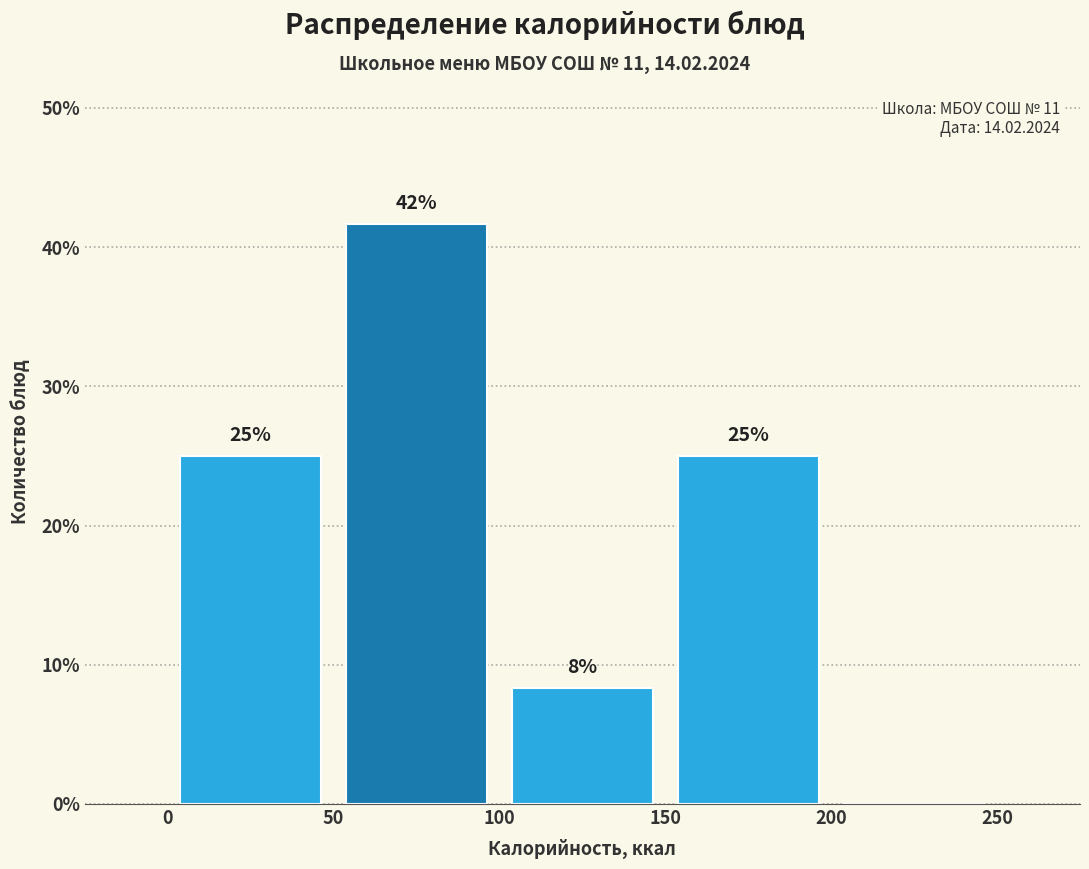

Which range on the x-axis has the tallest bar?

50 to 100